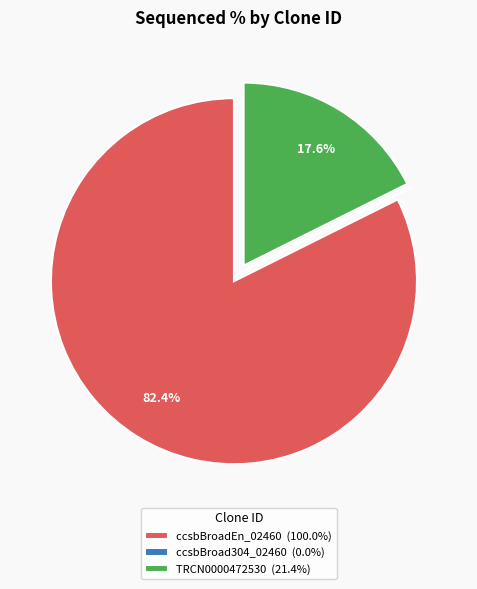

What is the largest slice in the pie chart?

ccsbBroadEn_02460